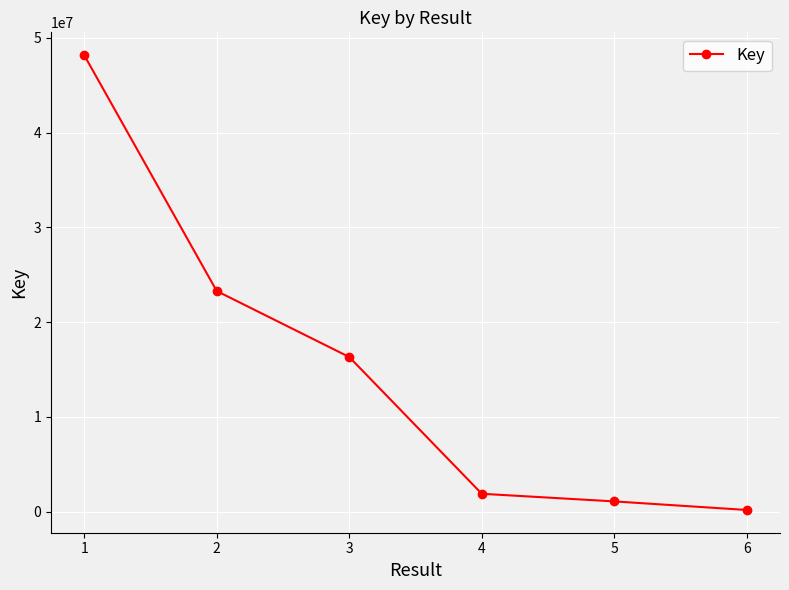

What value does the data have at 1, to the nearest 10?

48181230